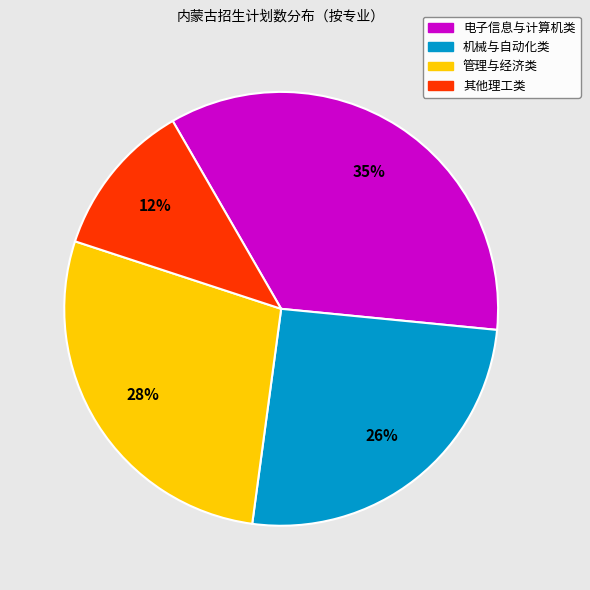

Which slice is the smallest?

其他理工类